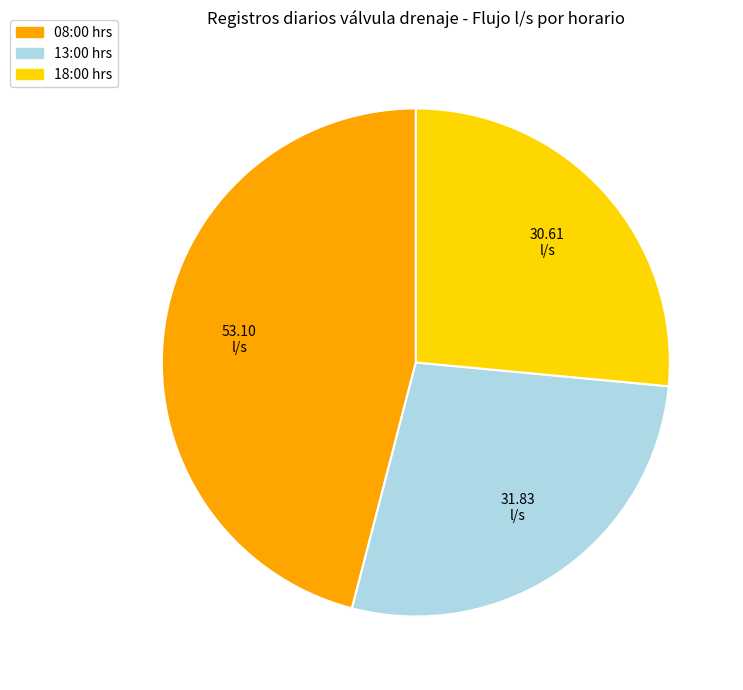

Is the sum of 18:00 hrs and 13:00 hrs greater than half?

Yes